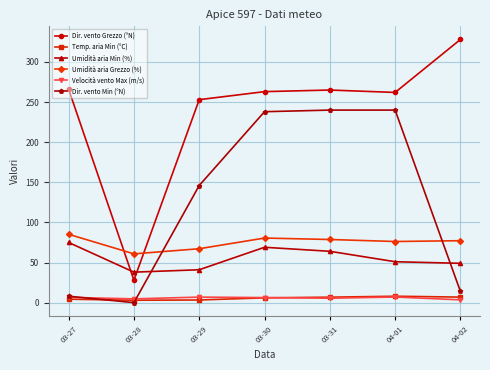

What is the sum of all Umidità aria Min (%) values?

387.0